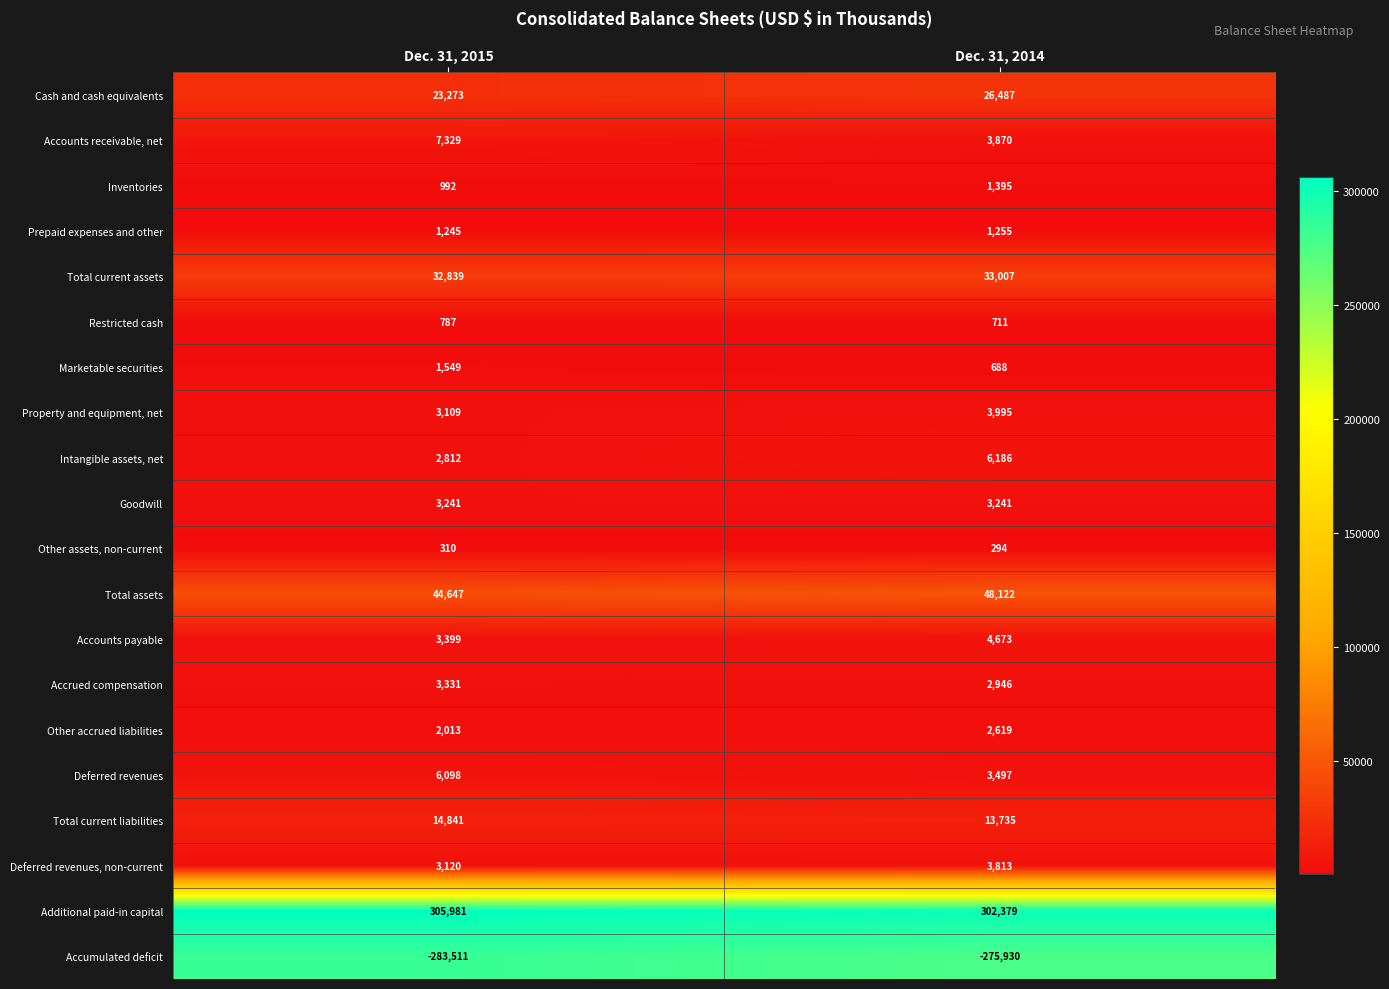

Which series changed the most between Dec. 31, 2015 and Dec. 31, 2014?

Accumulated deficit